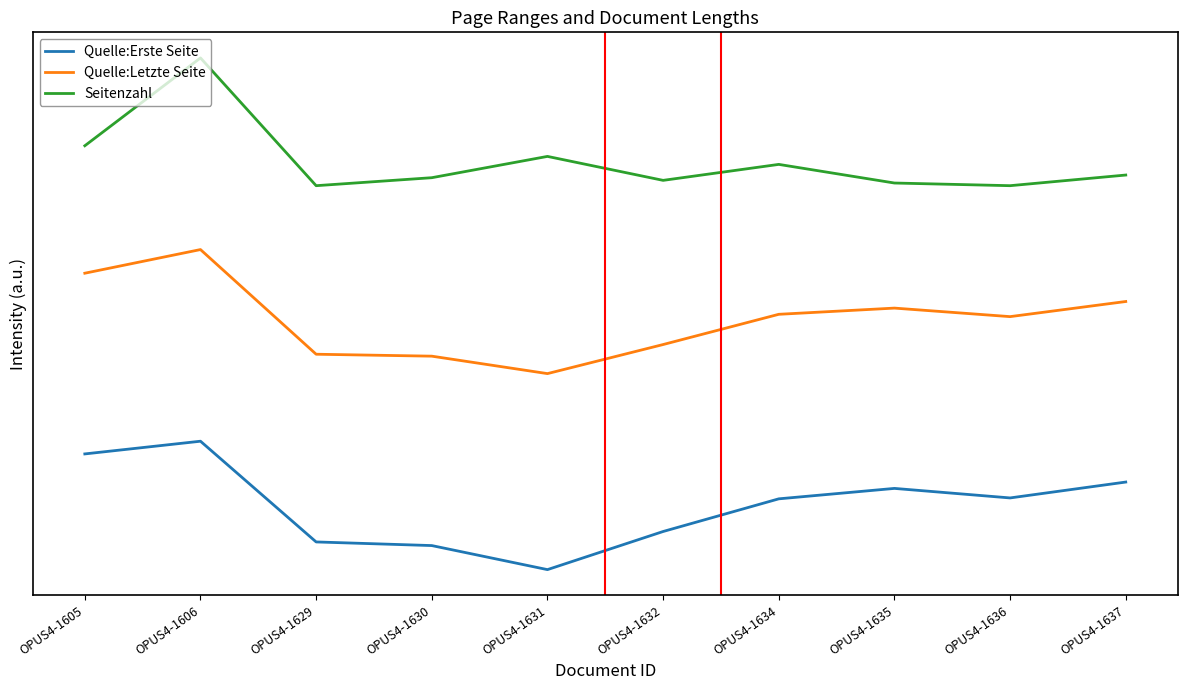

True or false: Seitenzahl and Quelle:Erste Seite intersect in this chart.

False